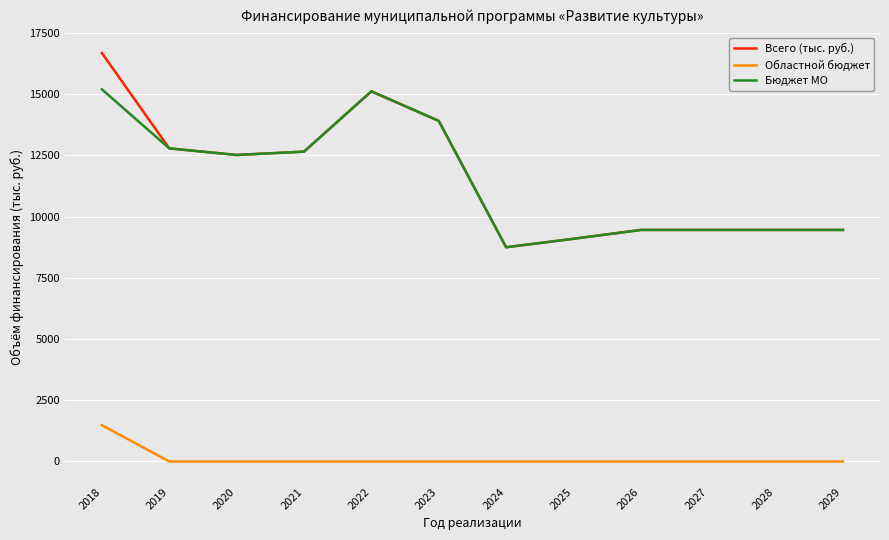

The Всего (тыс. руб.) series shows 9458.6 at 2027. True or false?

True